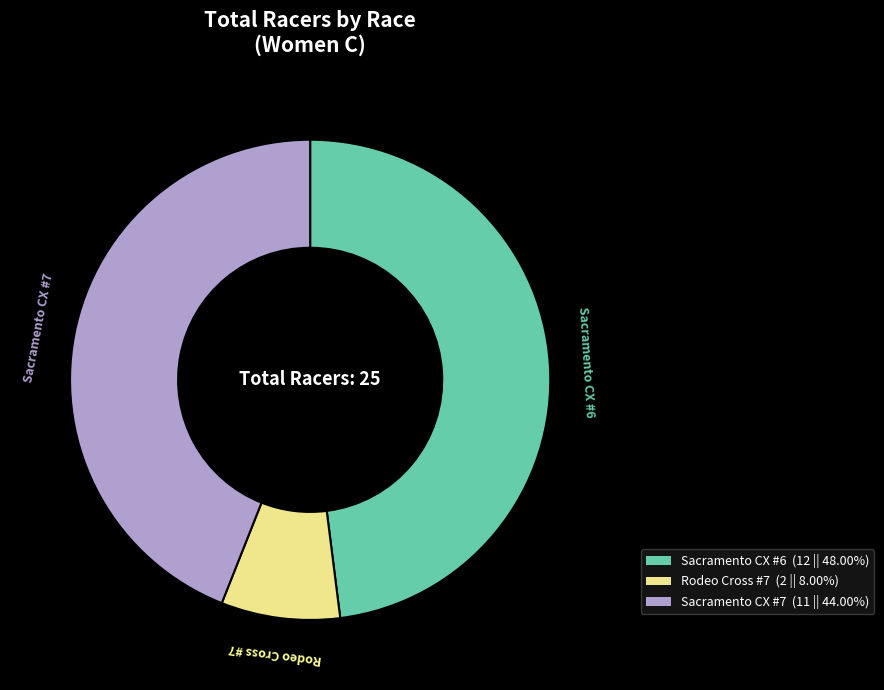

Rank the categories by value from highest to lowest.

Sacramento CX #6, Sacramento CX #7, Rodeo Cross #7